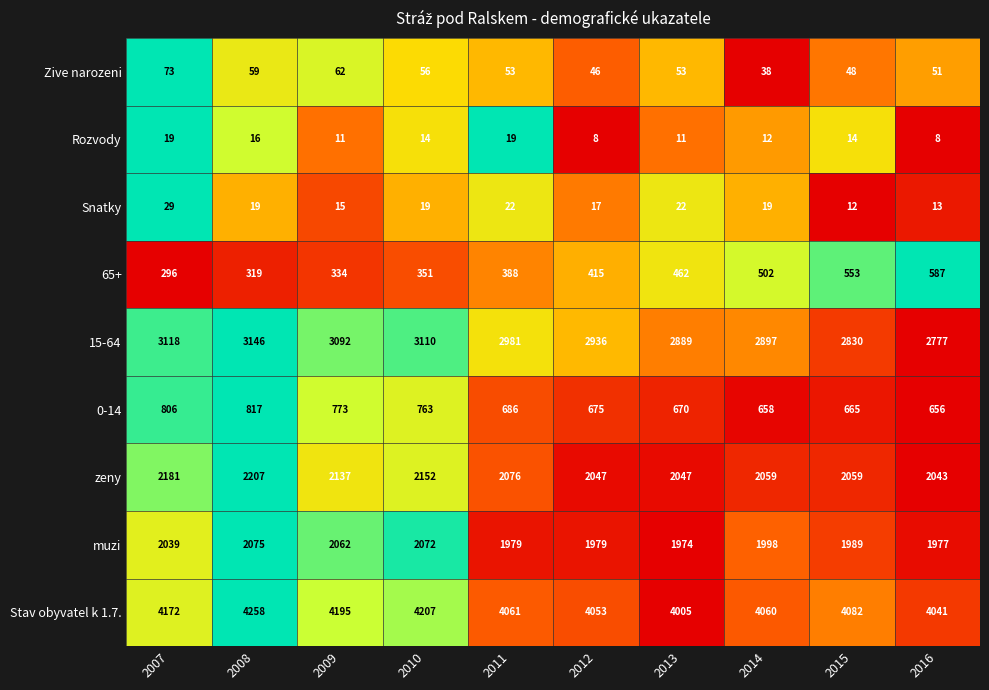

Which category has the highest value across all series?

2008